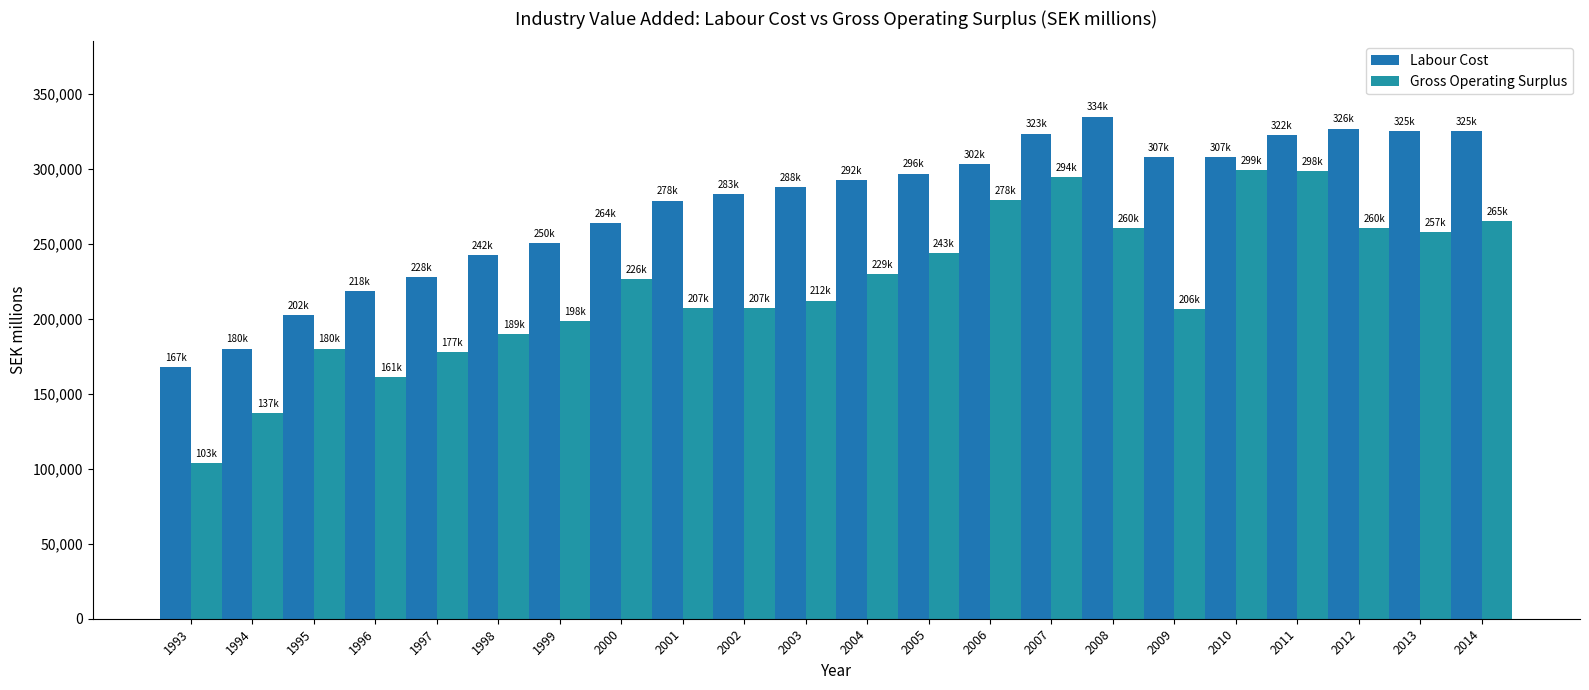

Between 2004 and 1998, which is larger?

2004